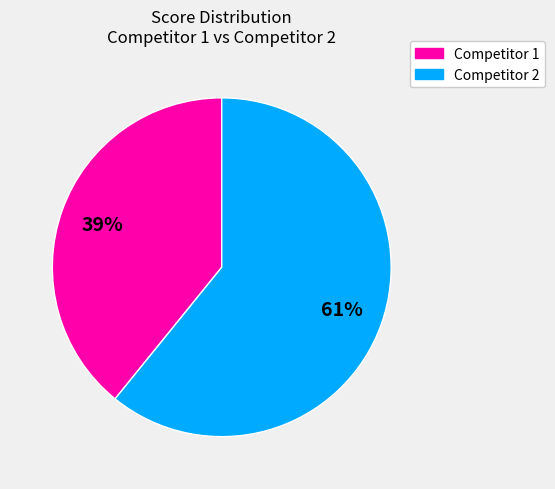

How many slices are in this pie chart?

2